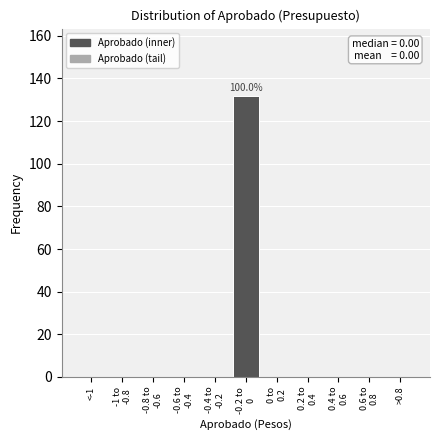

What is the sum of all values?

132